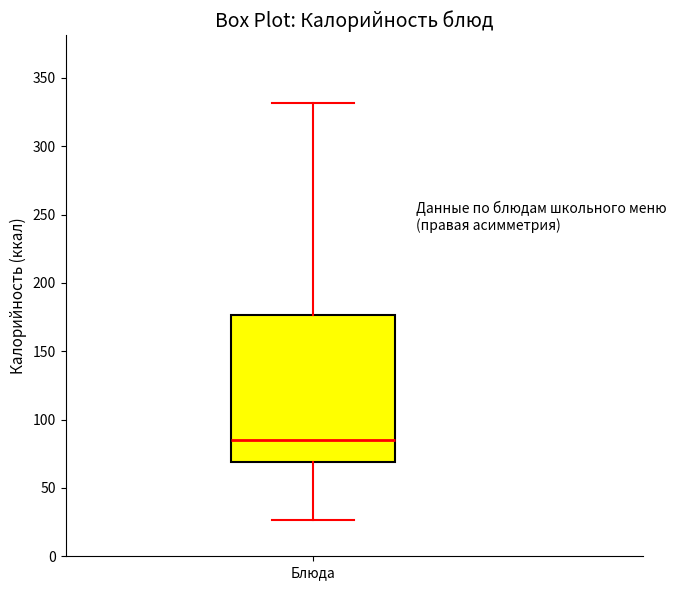

Where is the upper edge of the box for Блюда on the y-axis? The values are not printed on the chart, so give them approximately, as read against the axis.

175